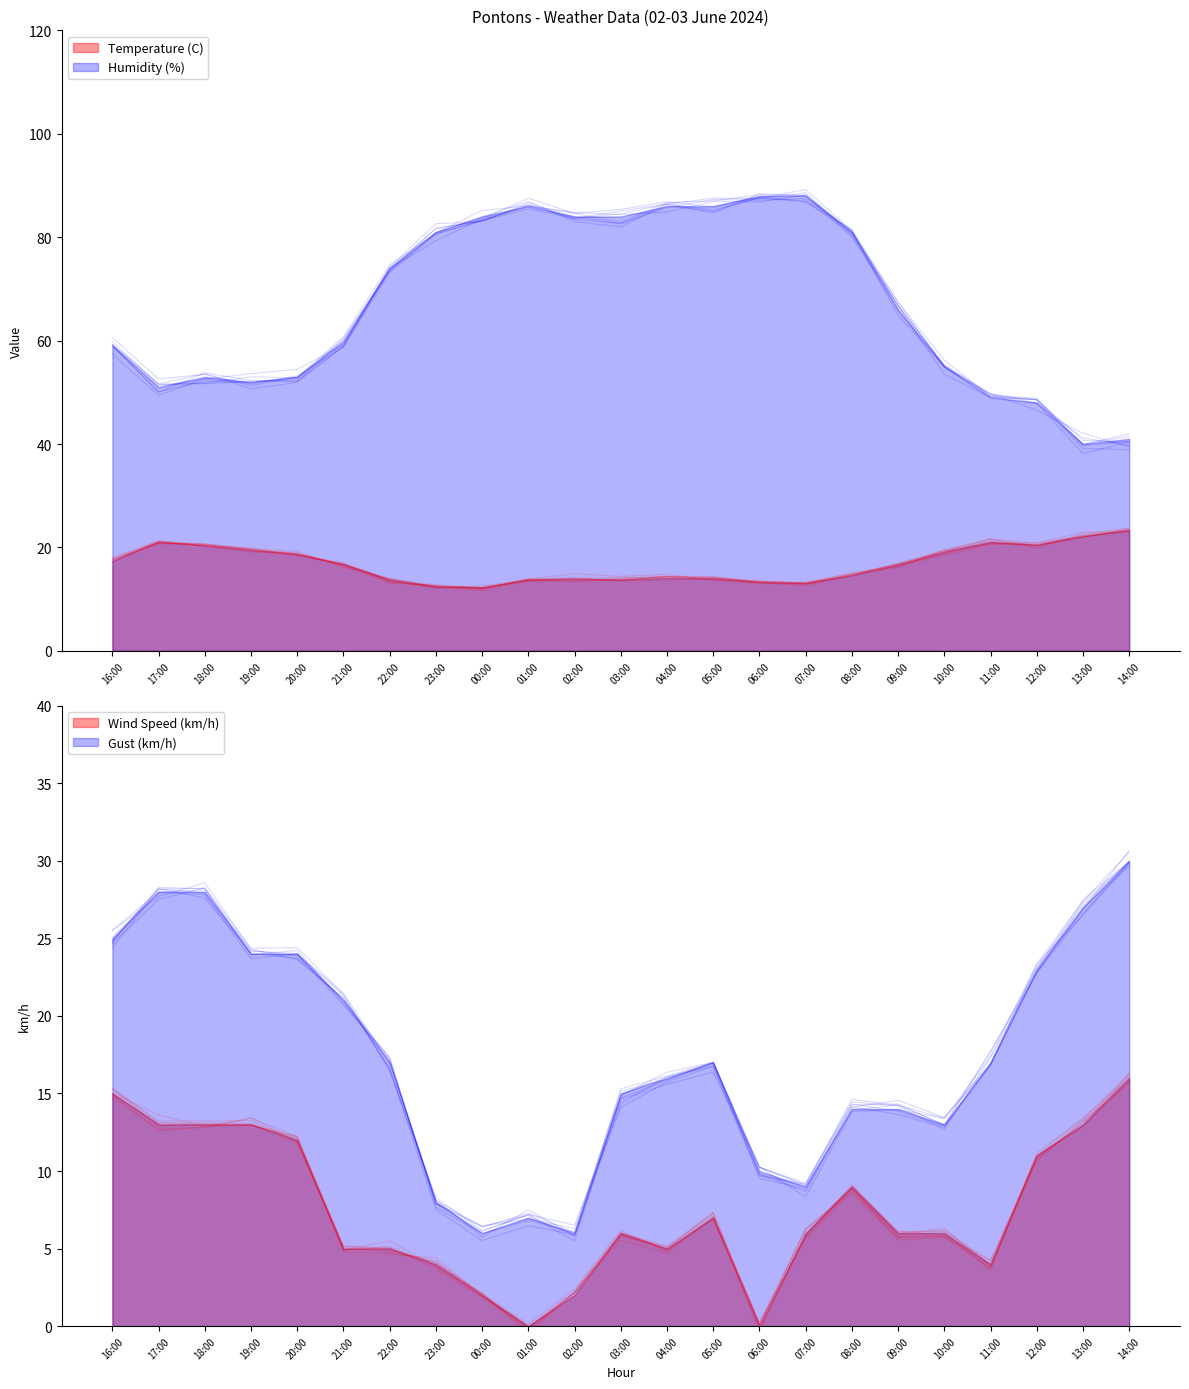

What is the highest value of the Temperature (C) series?

23.2